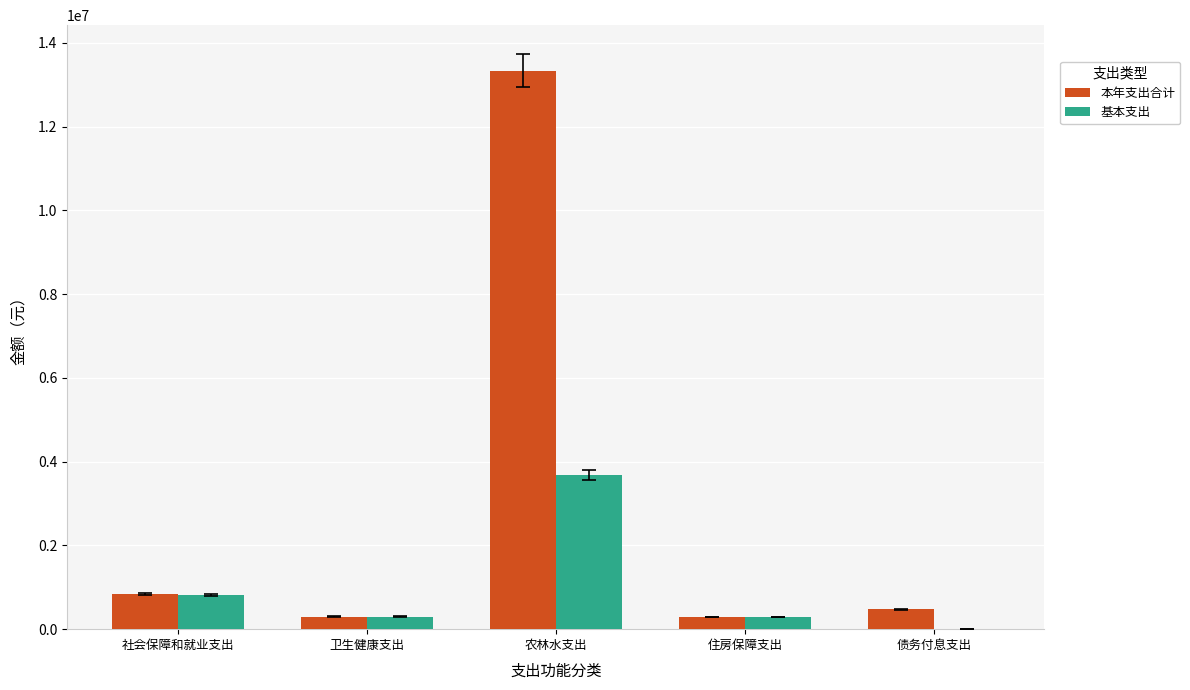

Which series has the largest total across all categories?

本年支出合计